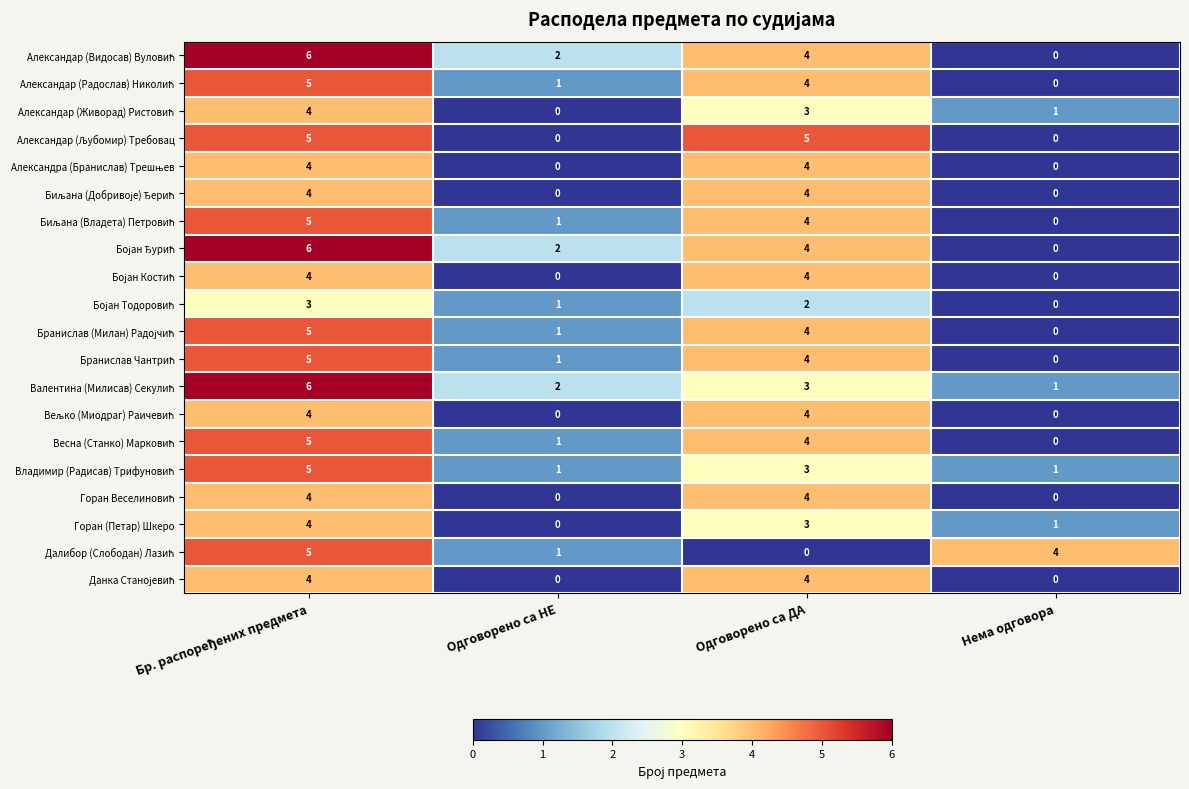

Is it true that Горан (Петар) Шкеро equals 1 at Нема одговора?

True